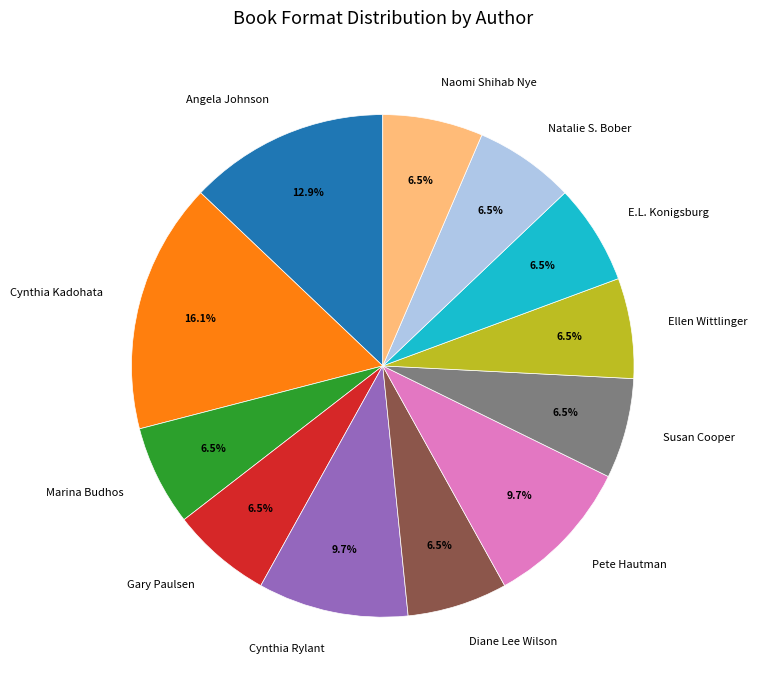

What is the total percentage of Marina Budhos and Cynthia Rylant?

16.1%